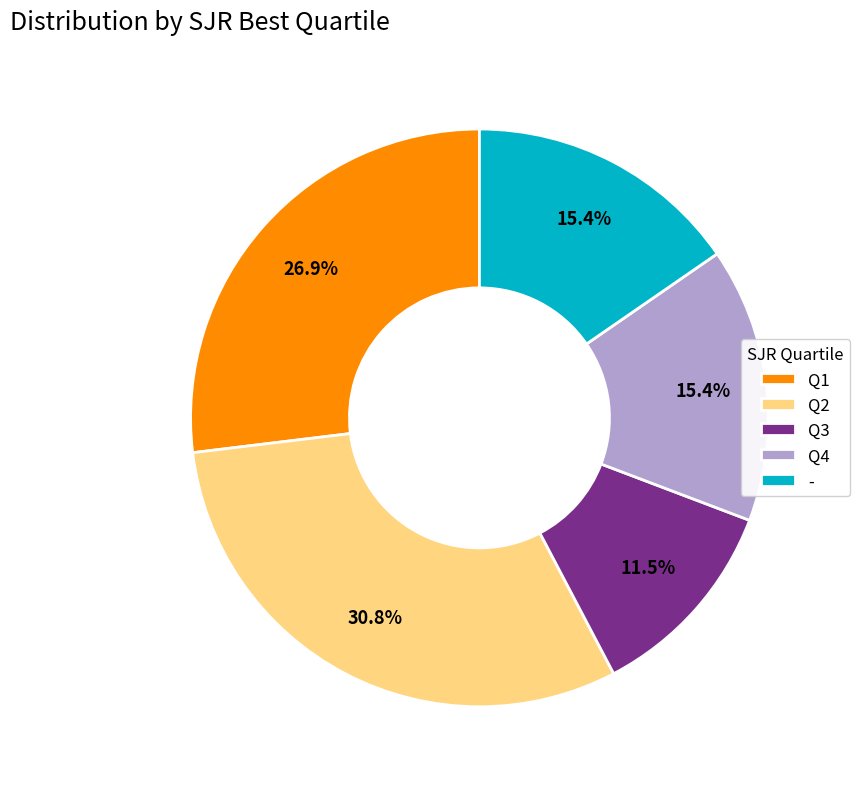

To the nearest percent, what is the combined percentage of Q4 and Q2?

46%